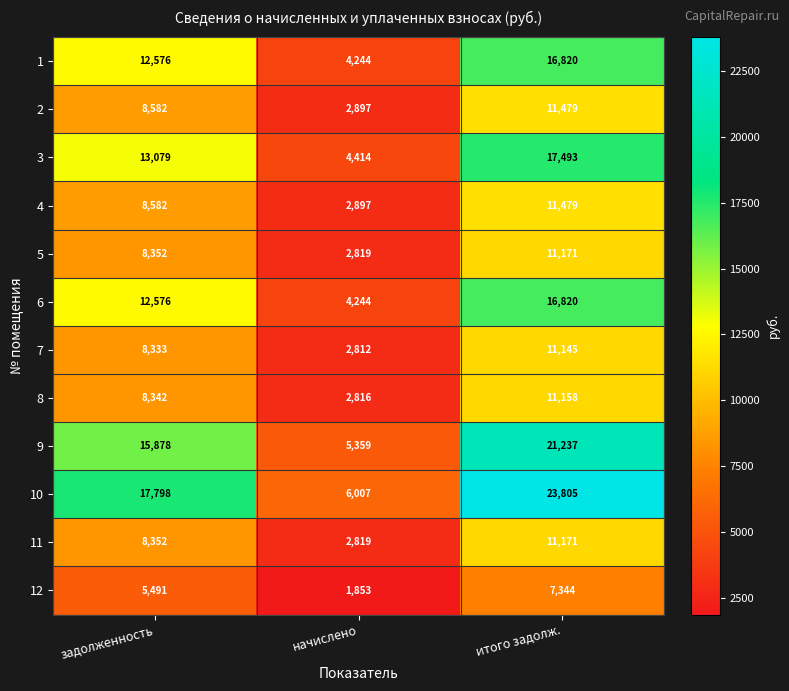

At which label is 3 closest to 10953?

задолженность